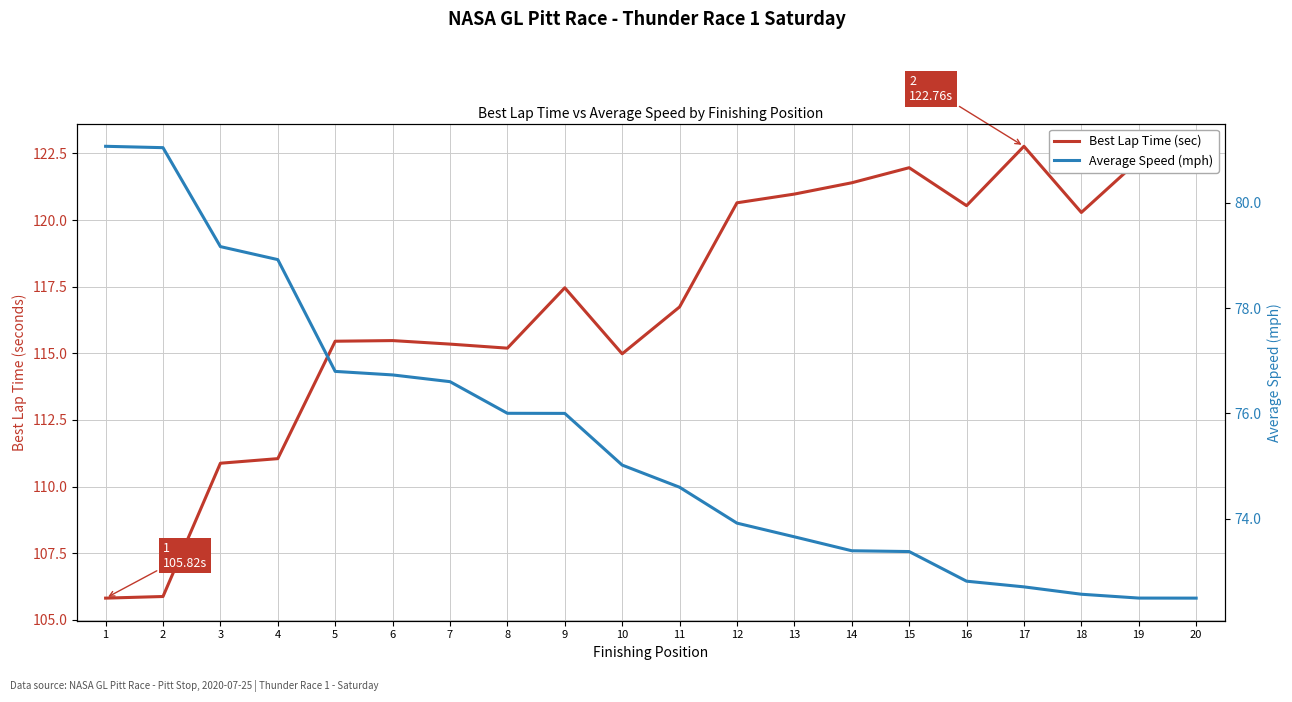

How many categories are shown in the chart?

20